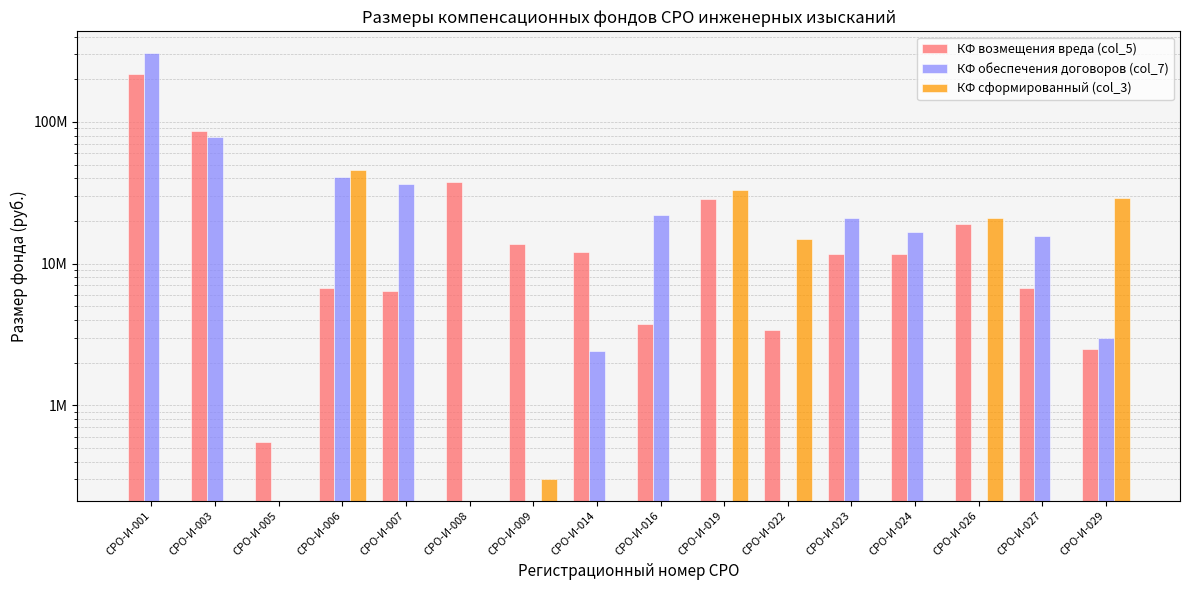

What is the average value of the КФ возмещения вреда (col_5) series?

29331681.3